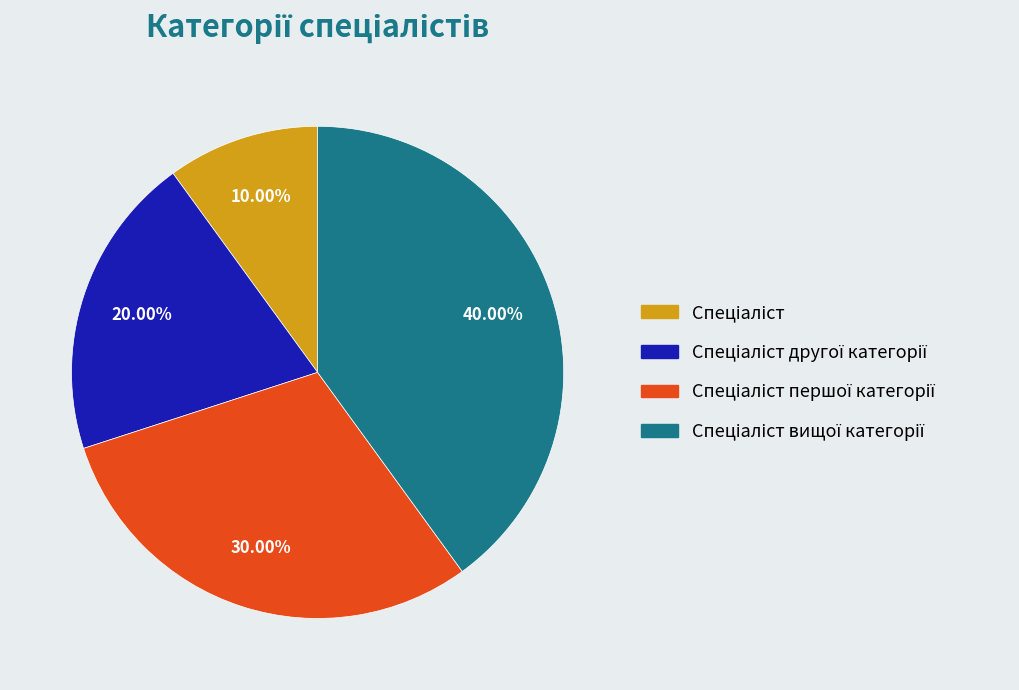

Is there a majority slice in this chart?

No